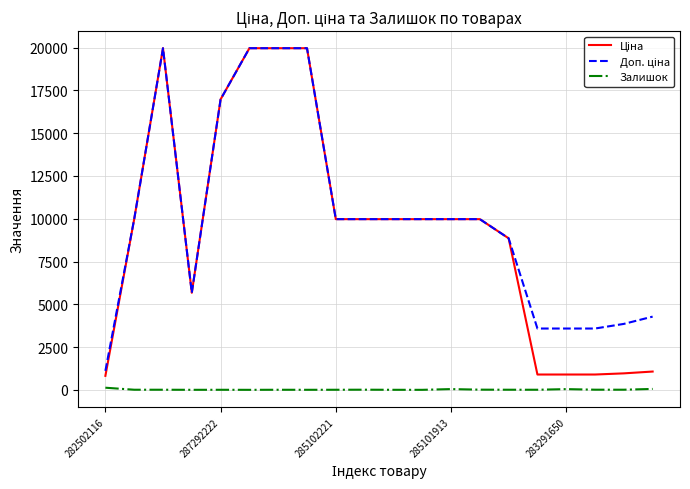

What is the greatest value displayed?

19964.2